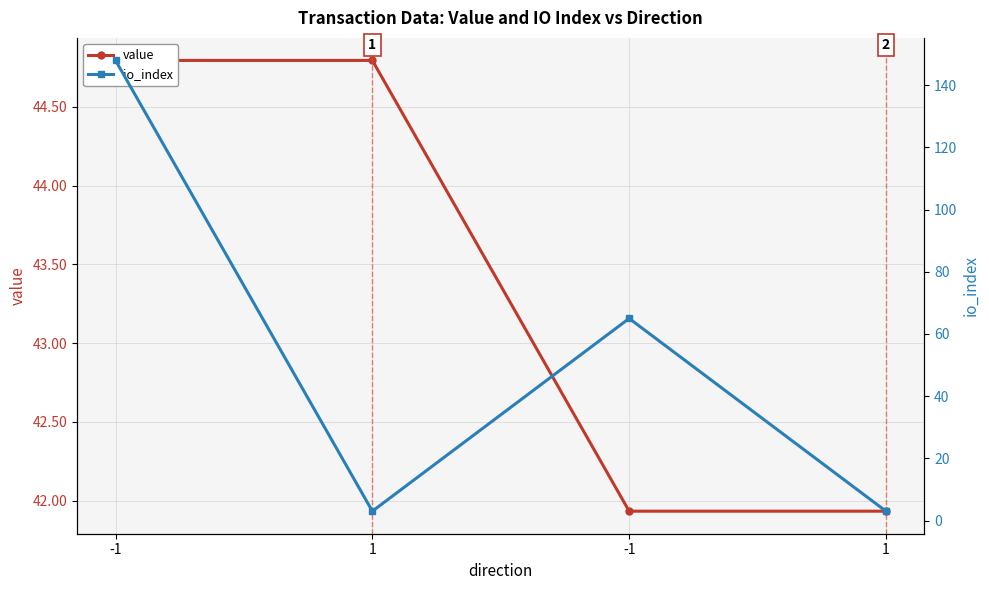

What is the label of the 3rd point from the right?

1